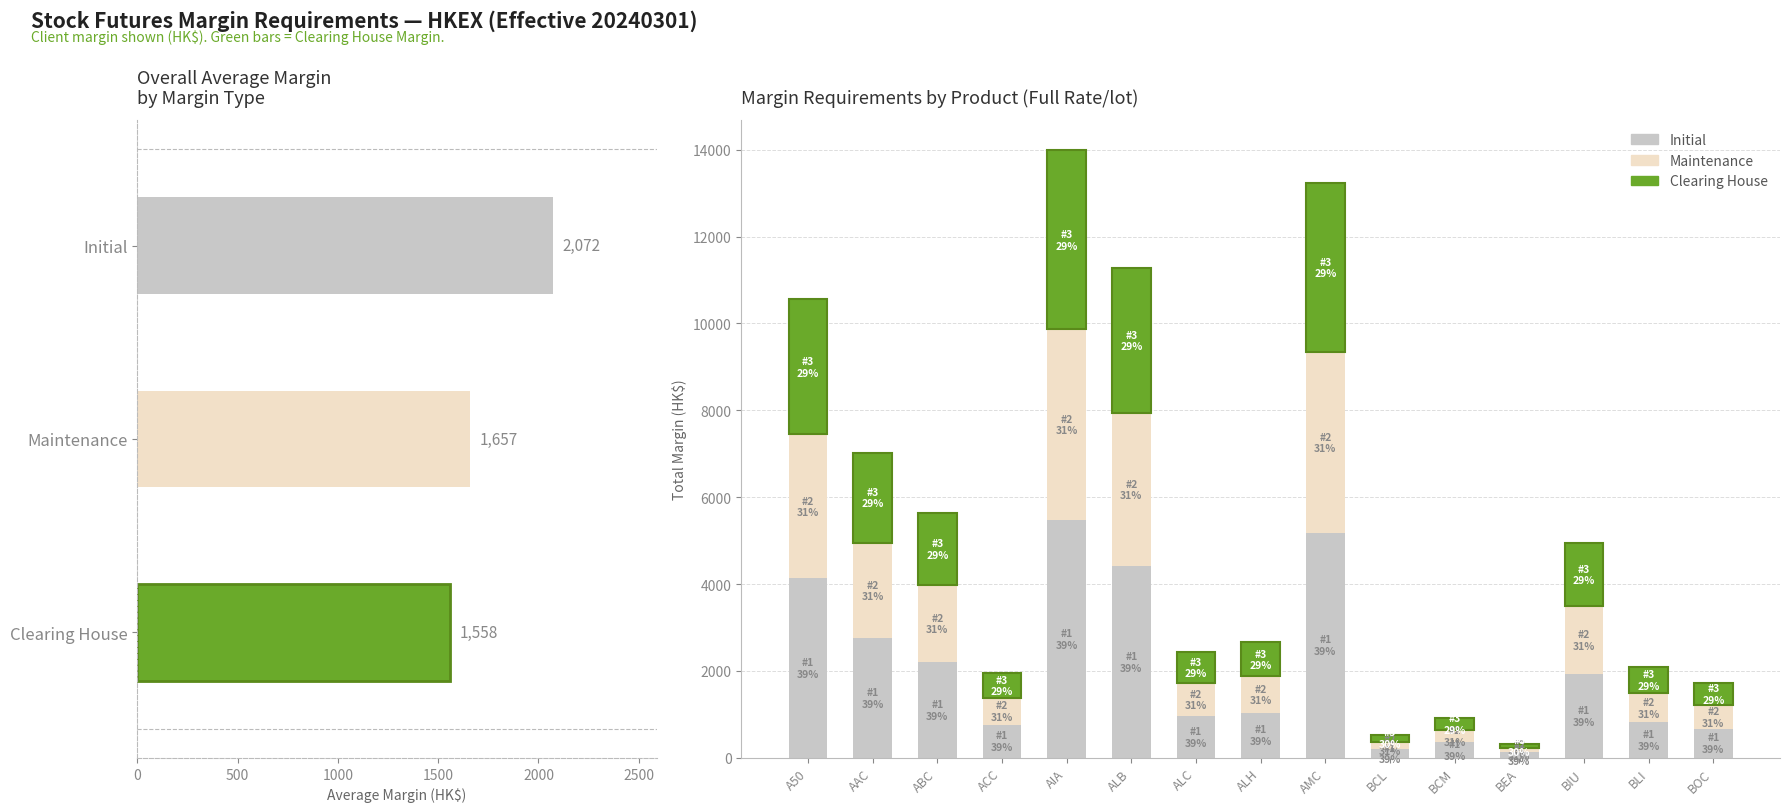

How many values in the Initial series are below 1042?

7